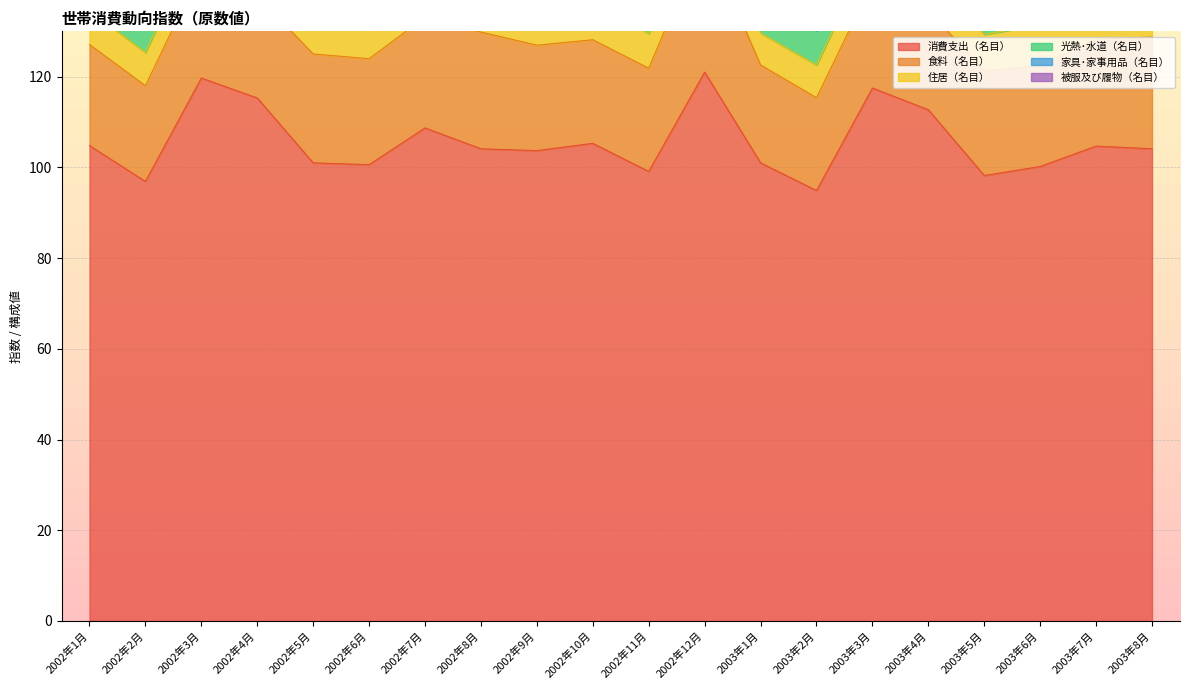

What is the maximum value shown in the chart?

121.0